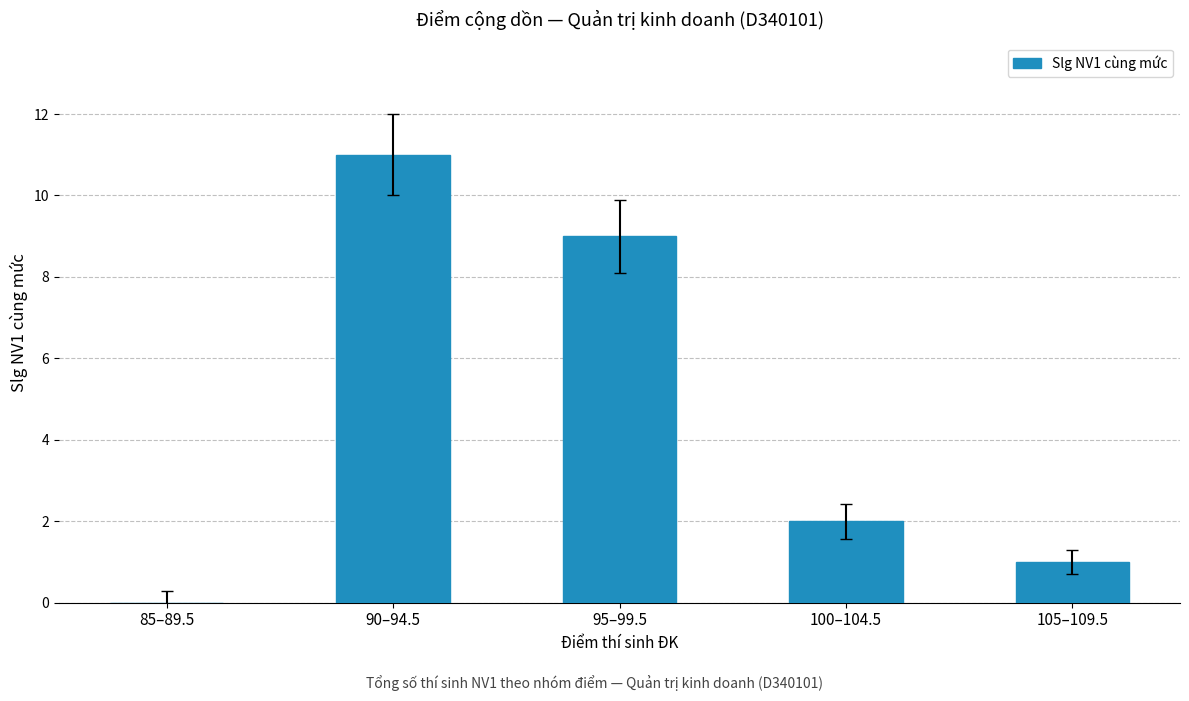

What is the change in value from 95–99.5 to 105–109.5?

-8